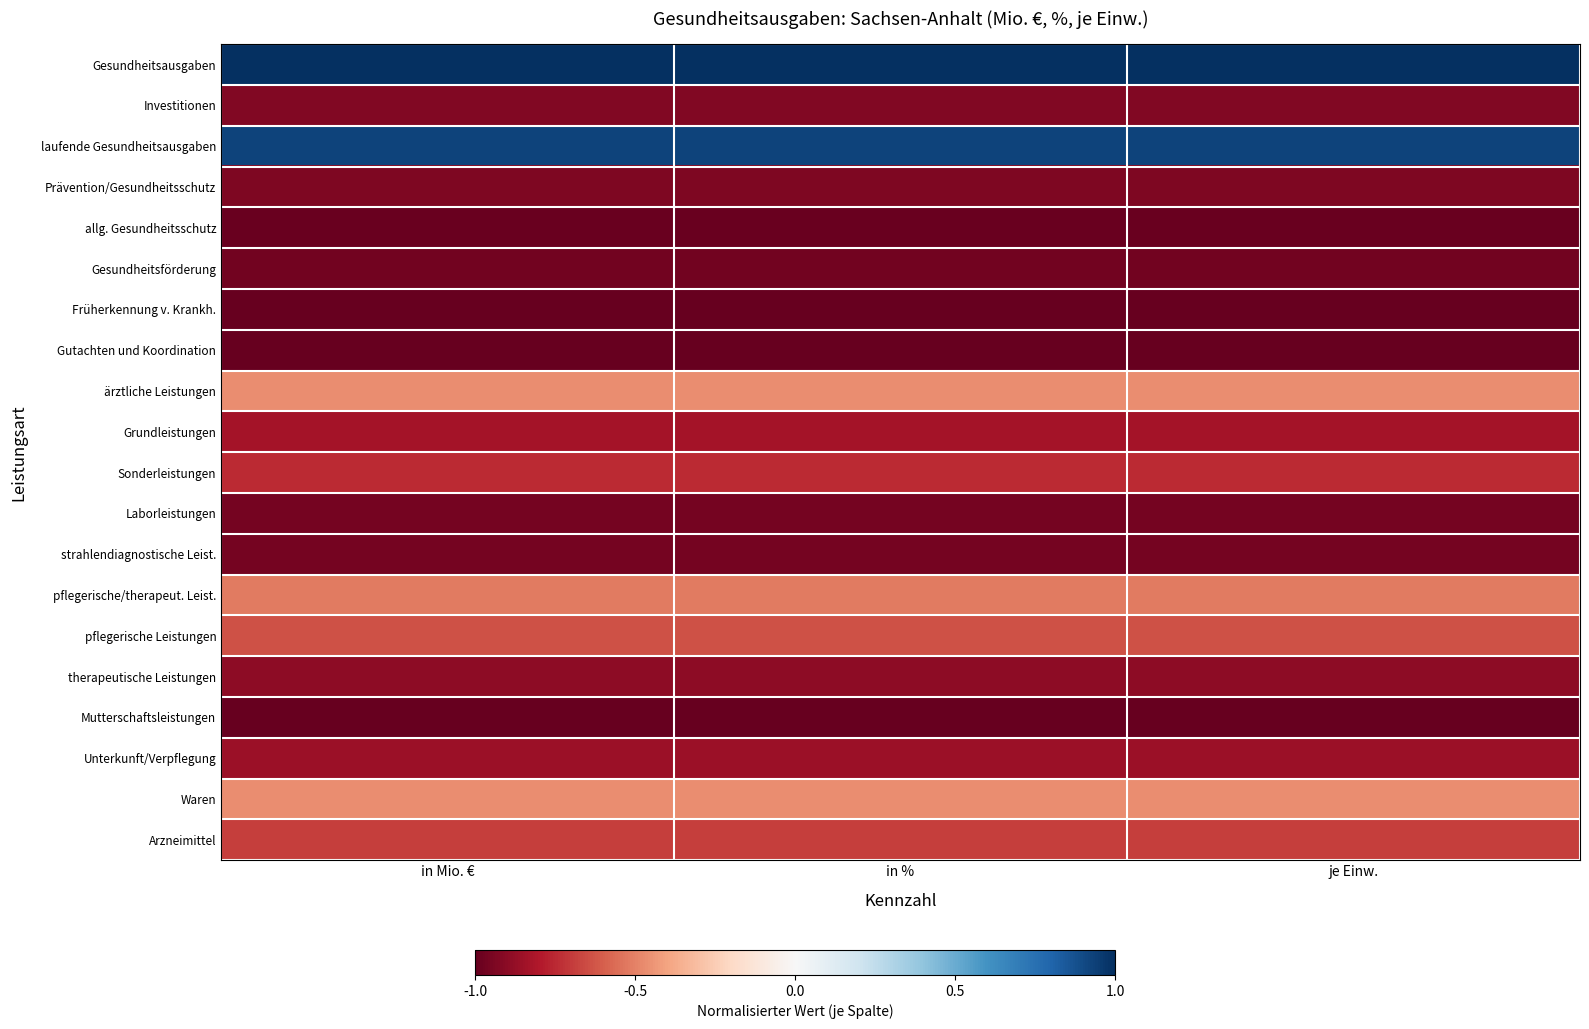

How many series are shown in this chart?

20